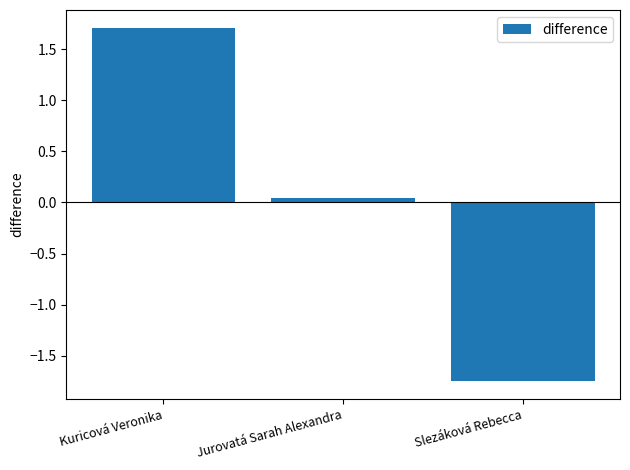

What is the label of the 2nd bar from the left?

Jurovatá Sarah Alexandra